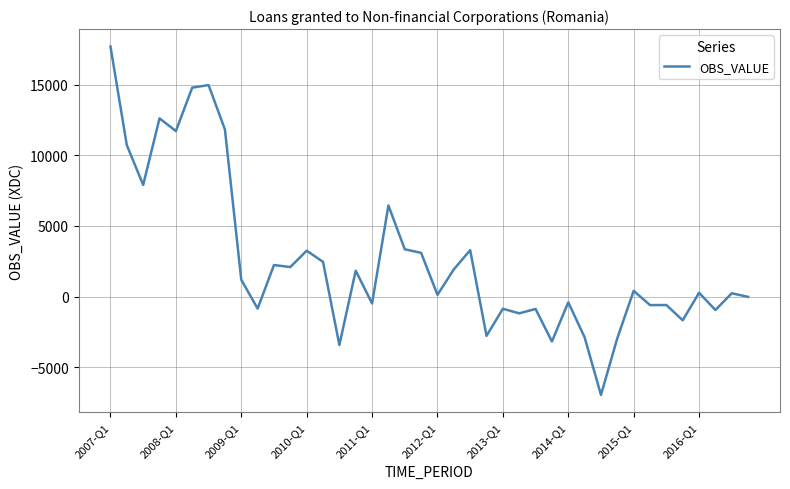

What is the minimum value shown in the chart?

-6955.8